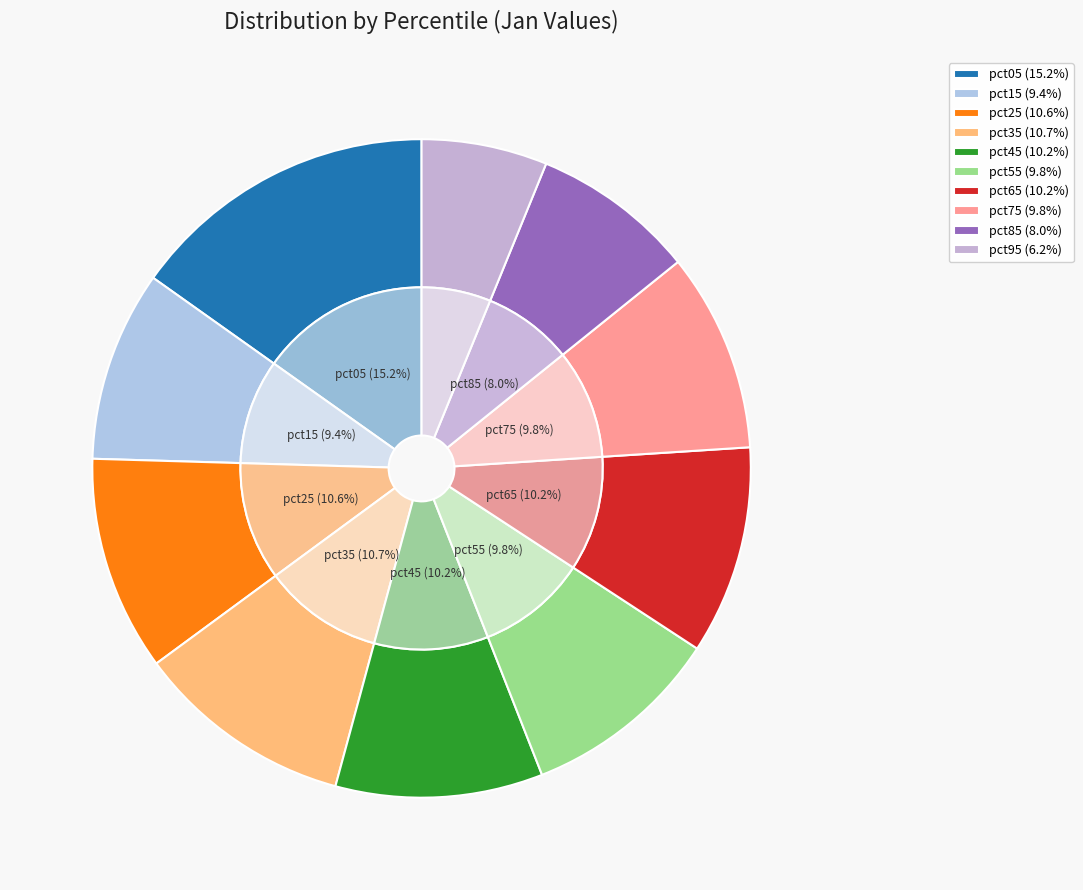

What is the total percentage of pct75 and pct45?

19.9%